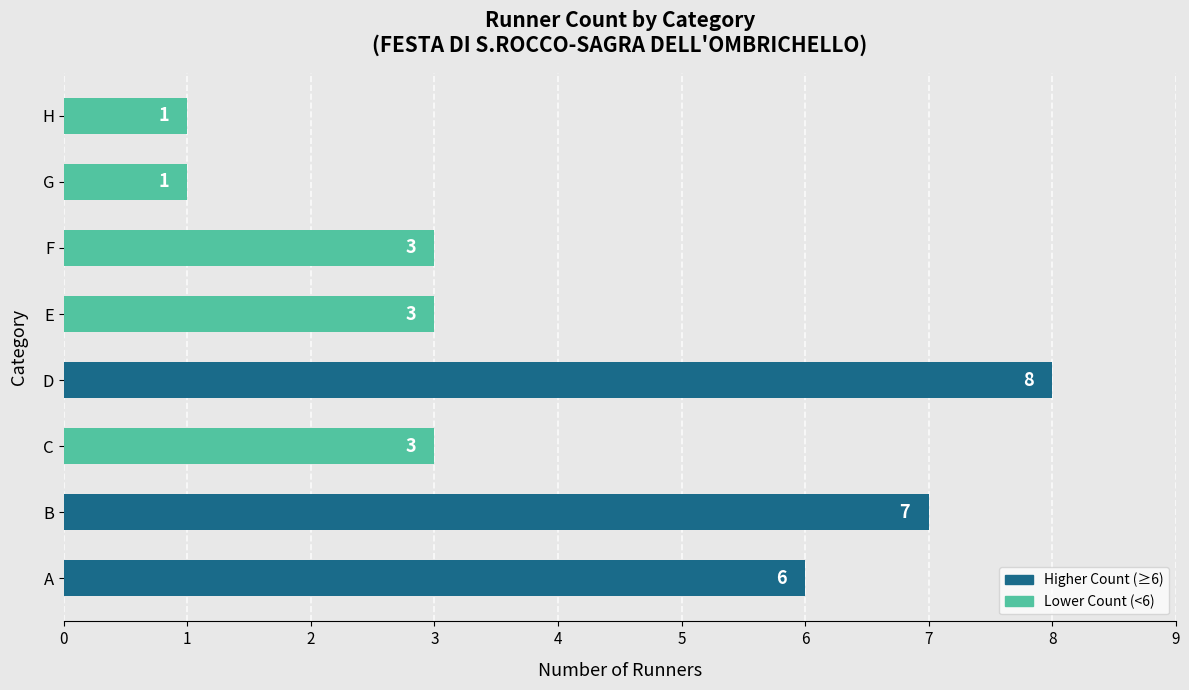

The chart shows a value of 6 at A. True or false?

True